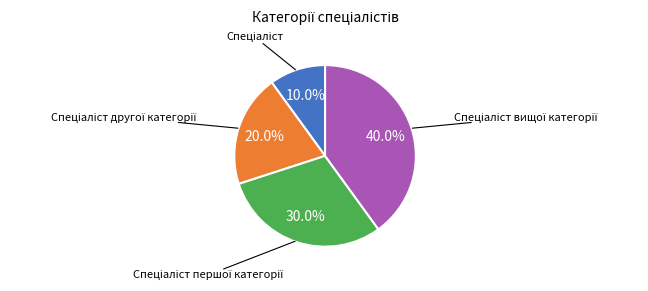

Does any single category account for the majority?

No